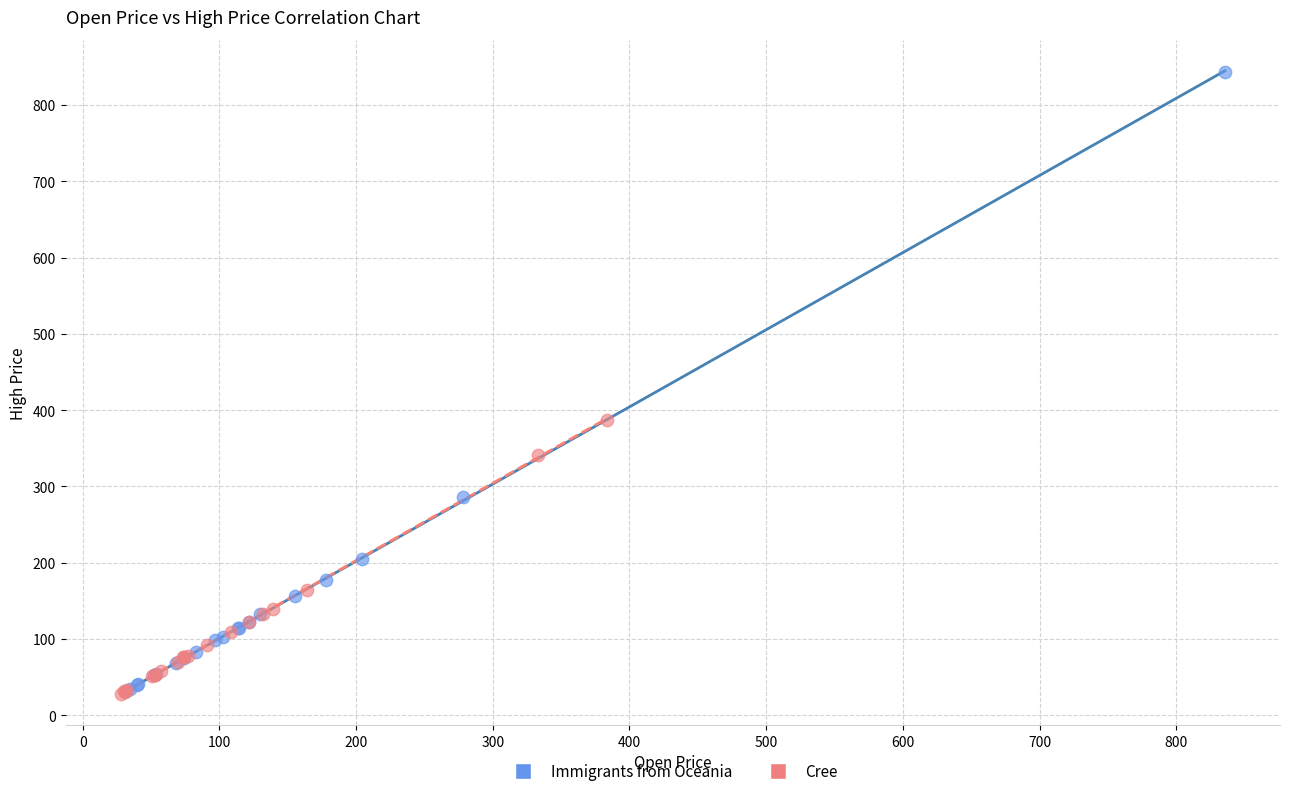

Which series has the widest spread of Y values?

Immigrants from Oceania